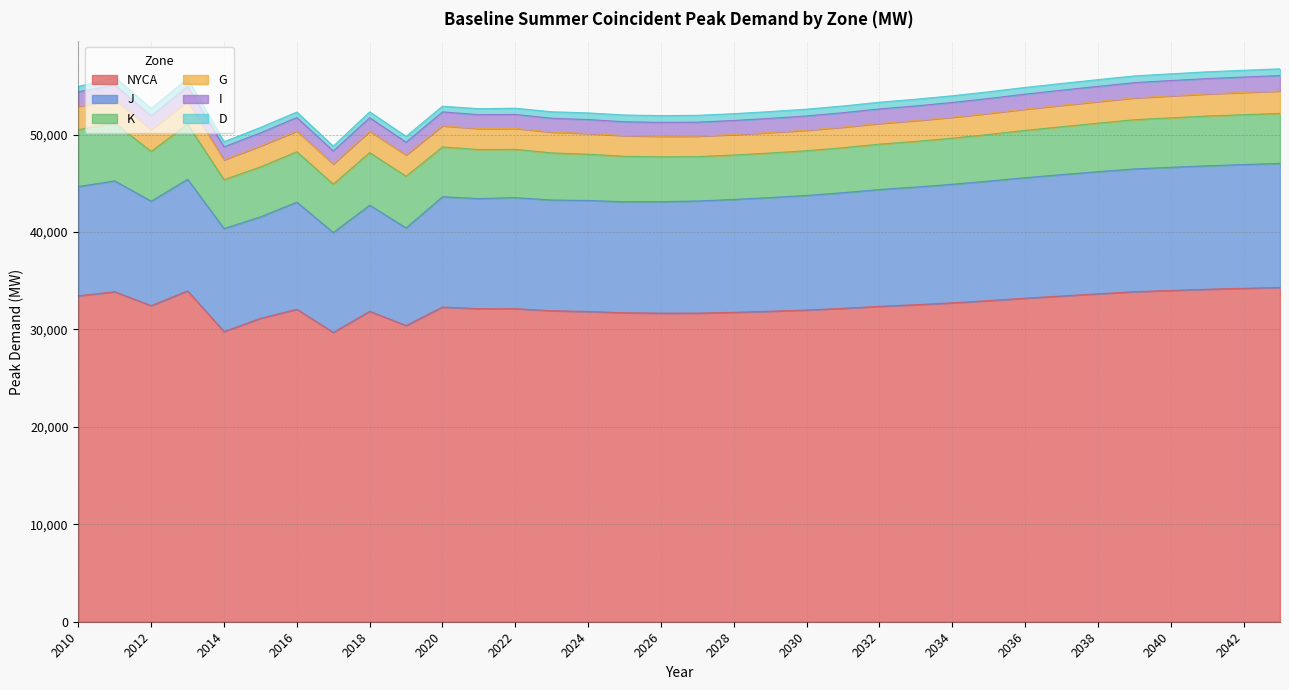

What are all the series names shown in the legend?

NYCA, J, K, G, I, D